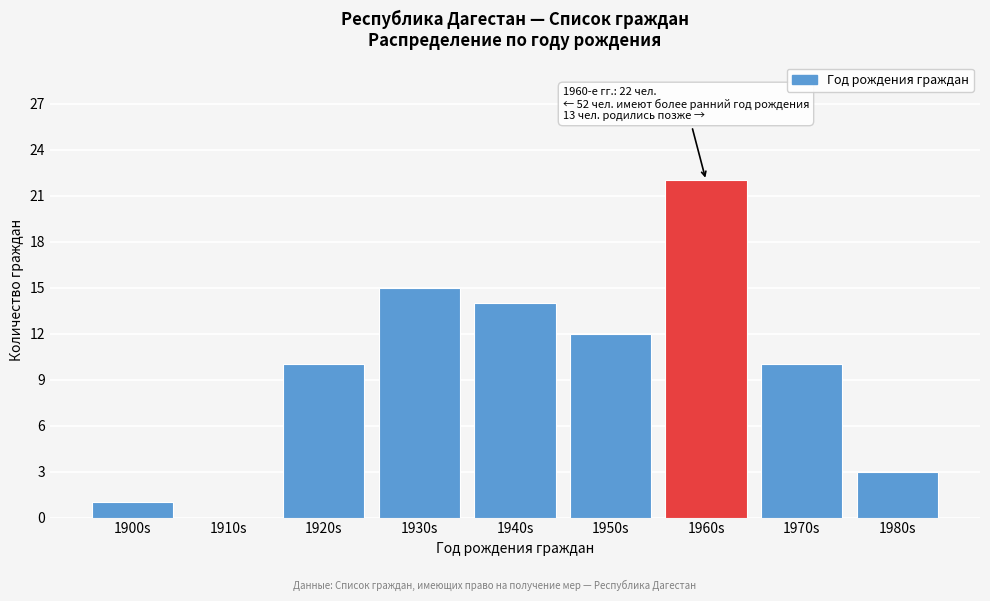

Reading left to right, transcribe all the data shown in this chart.

1900s=1	1910s=0	1920s=10	1930s=15	1940s=14	1950s=12	1960s=22	1970s=10	1980s=3